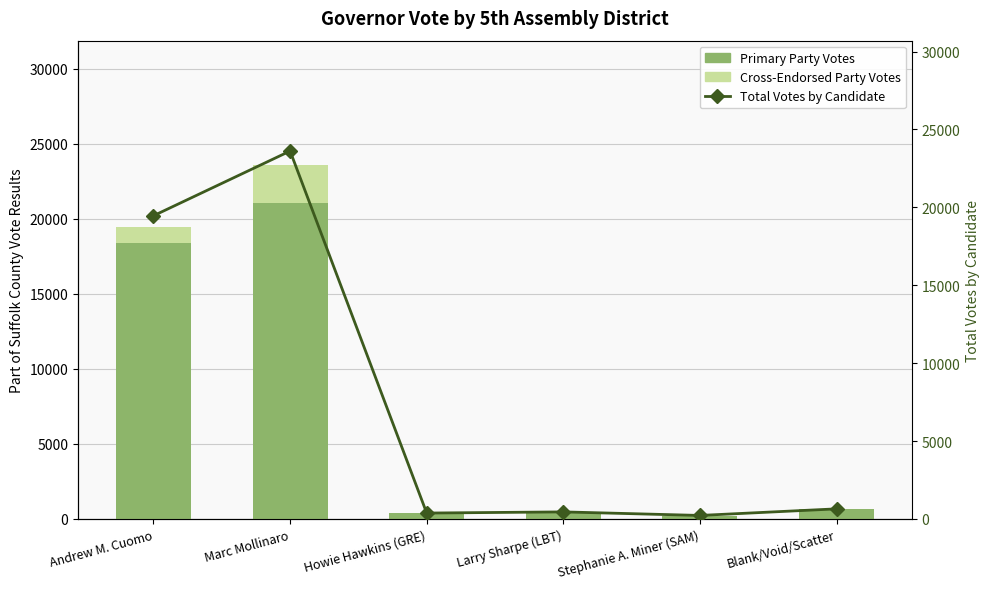

The Cross-Endorsed Party Votes series shows 912 at Howie Hawkins (GRE). True or false?

False